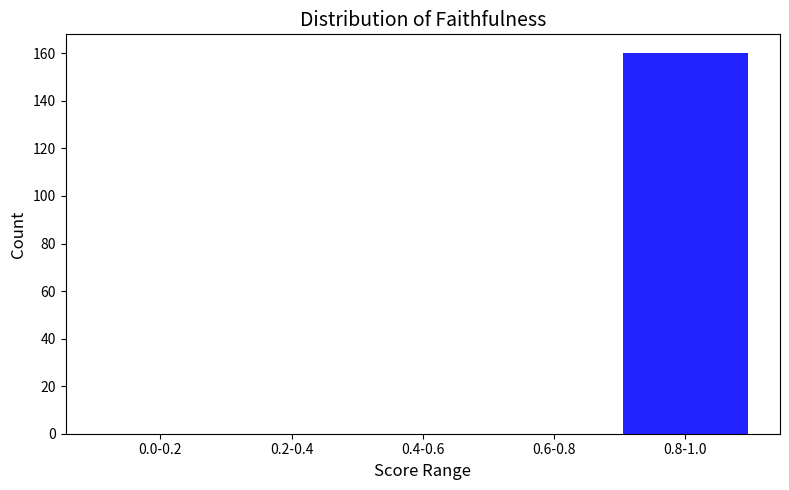

Reading right to left, list all the values displayed in this chart.

0.8-1.0=160	0.6-0.8=0	0.4-0.6=0	0.2-0.4=0	0.0-0.2=0